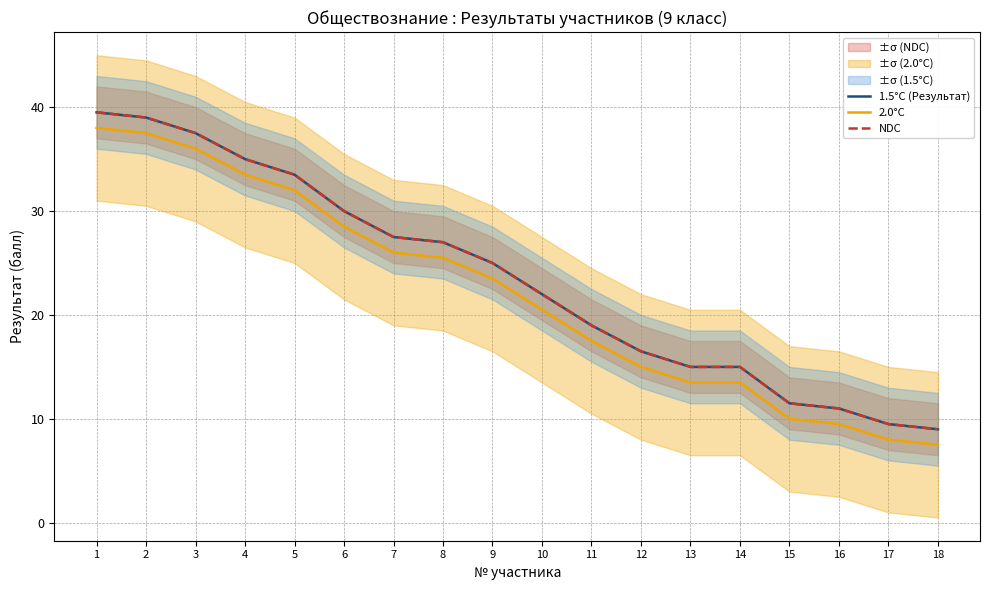

At which label does 2.0°C reach its minimum?

18